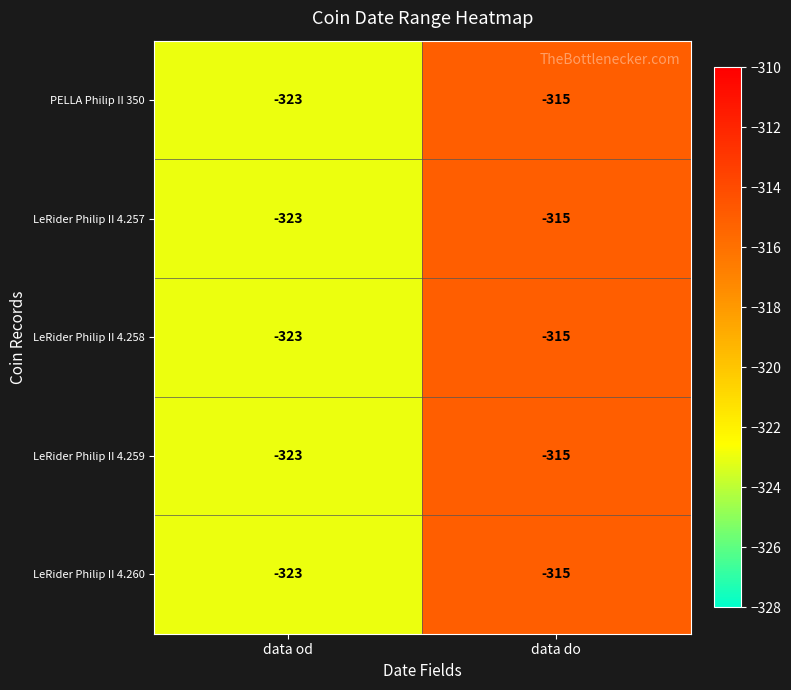

True or false: LeRider Philip II 4.257 has a value of -315 at data do.

True